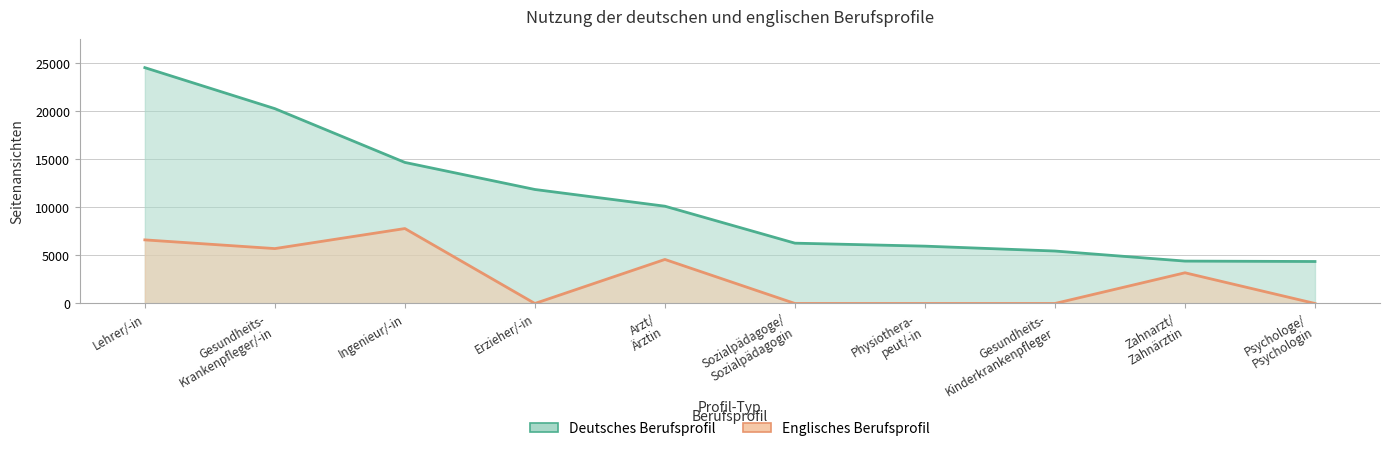

What is the label of the 2nd point from the right?

Zahnarzt/ Zahnärztin